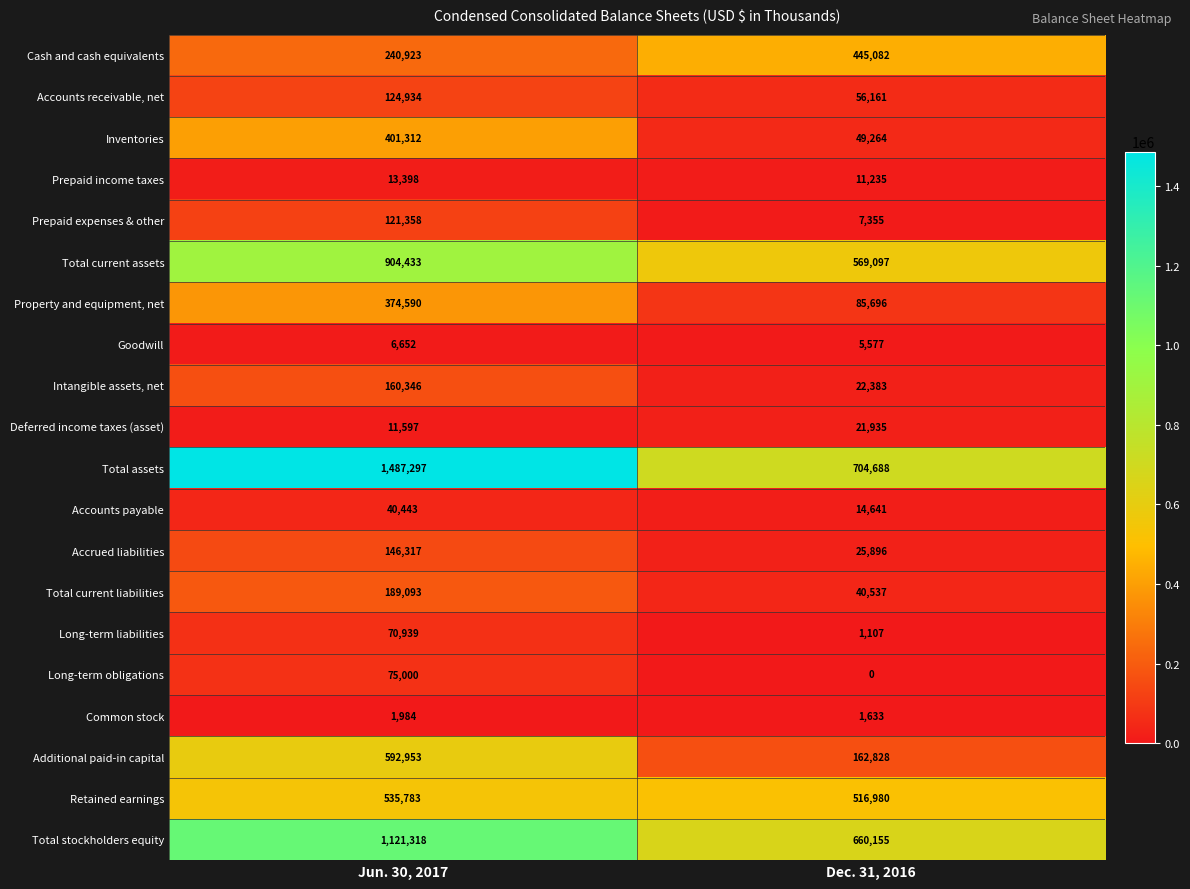

Read the Long-term liabilities value at Dec. 31, 2016, to the nearest 50.

1100